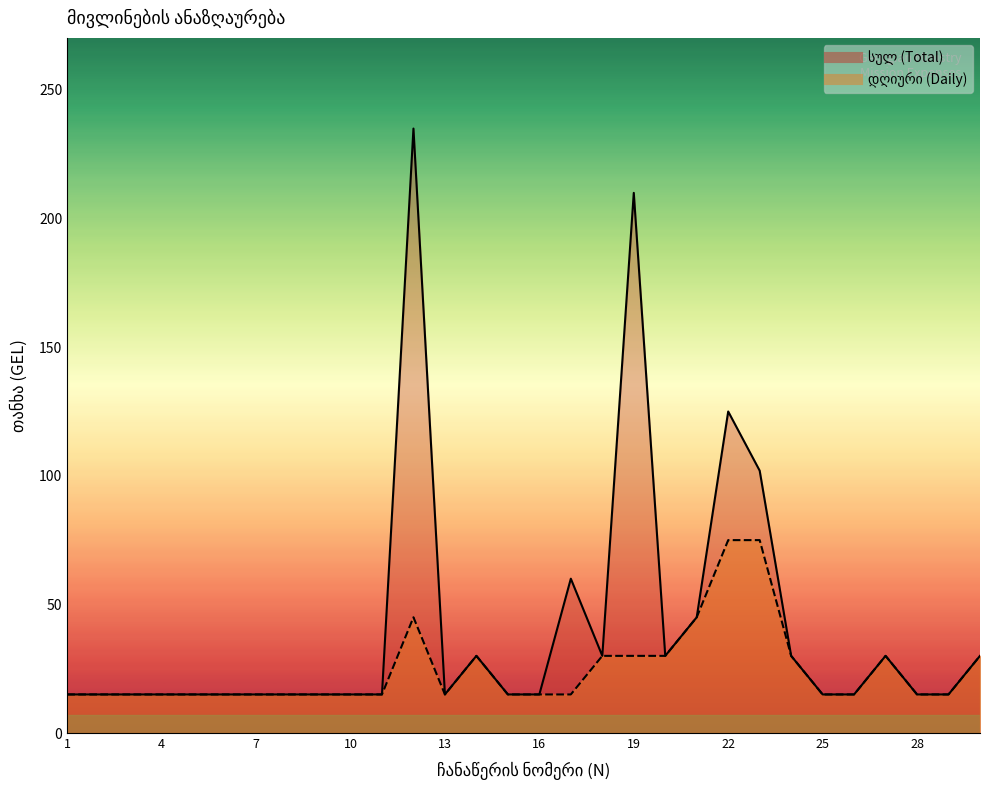

What are all the series names shown in the legend?

სულ (Total), დღიური (Daily)